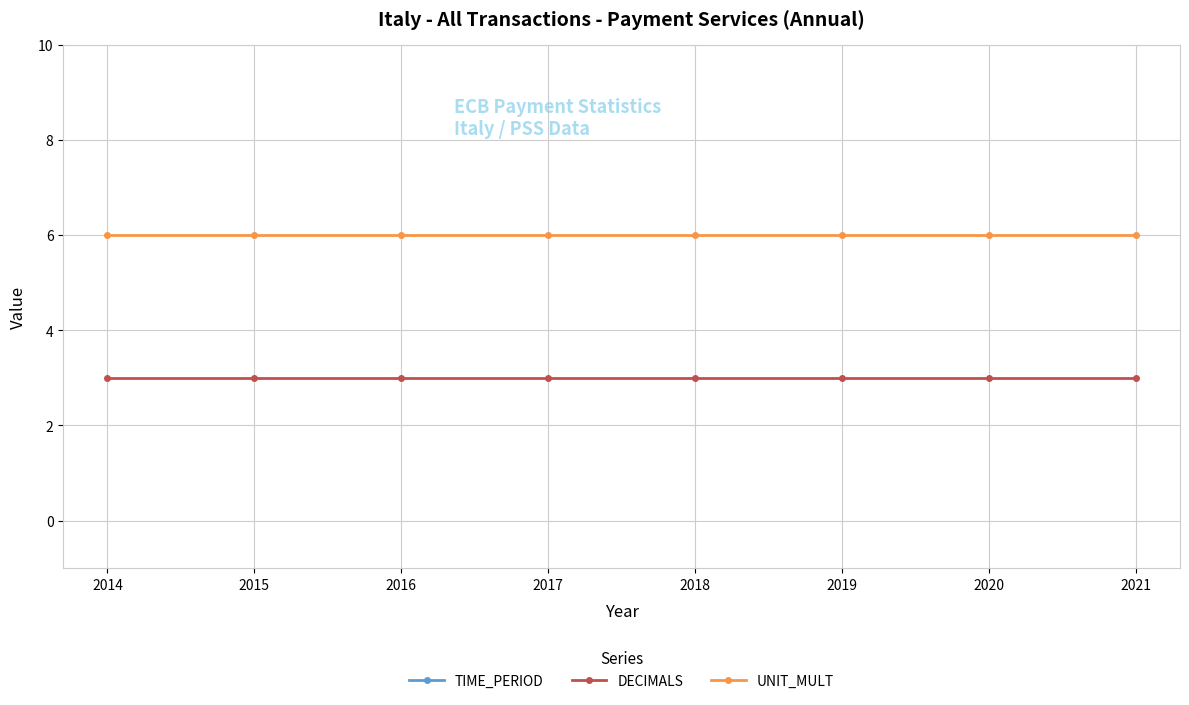

What is the difference between the TIME_PERIOD values at 2015 and 2019?

4